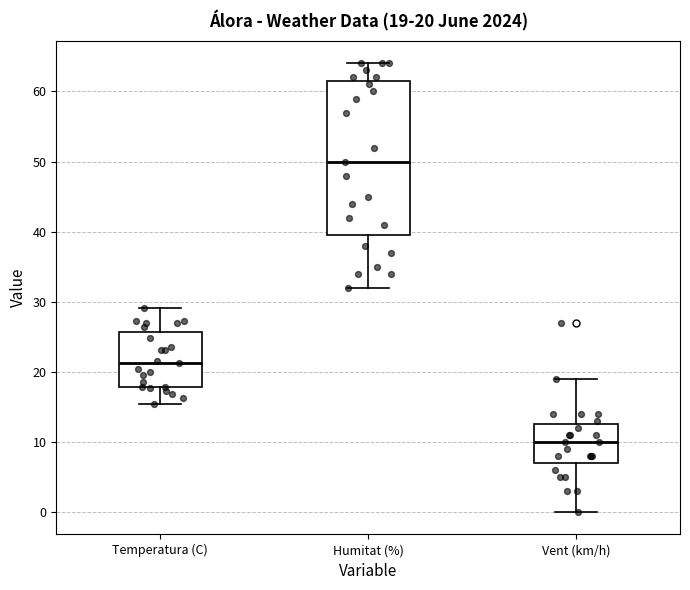

Which box's median line is the lowest?

Vent (km/h)